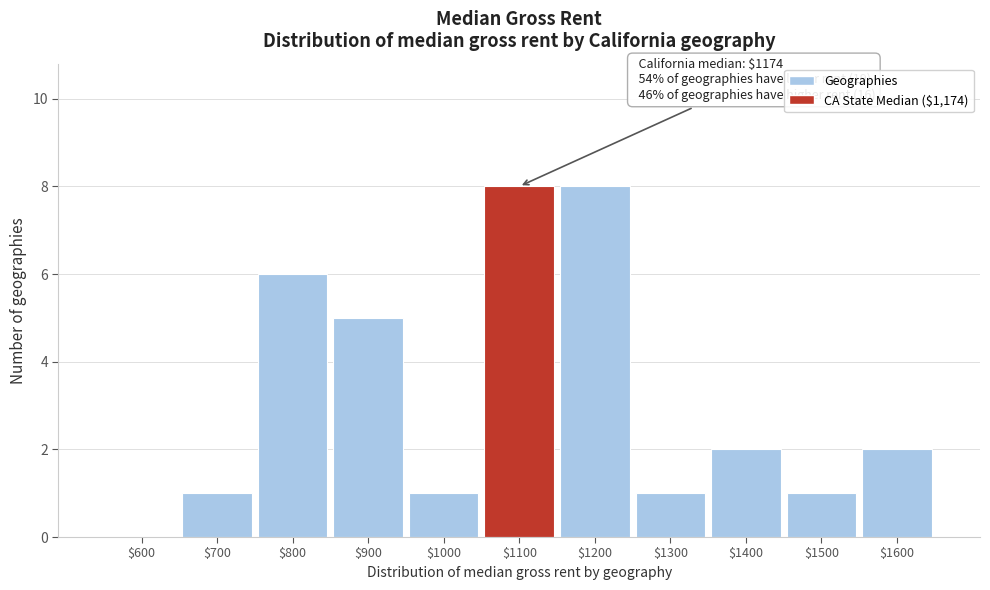

What is the greatest value displayed?

8